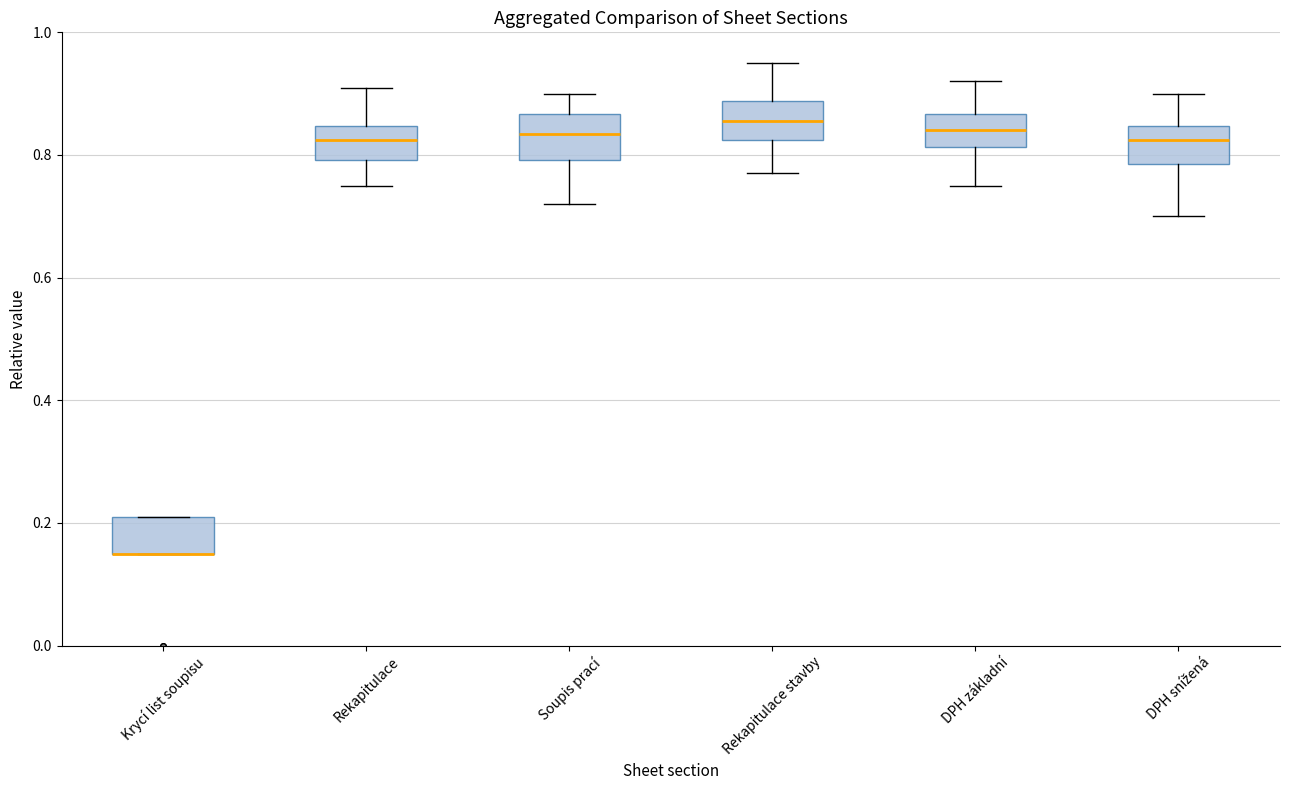

Reading left to right, read every box against the y-axis: the position of its median line, the range the box covers, and the ends of its whiskers. The values are not printed on the chart, so give them approximately, as read against the axis.

Krycí list soupisu: median 0.16 (drawn on the box's lower edge), box 0.16 to 0.22, whiskers 0.16 to 0.22
Rekapitulace: median 0.82, box 0.80 to 0.84, whiskers 0.76 to 0.92
Soupis prací: median 0.84, box 0.80 to 0.86, whiskers 0.72 to 0.90
Rekapitulace stavby: median 0.86, box 0.82 to 0.88, whiskers 0.78 to 0.96
DPH základní: median 0.84, box 0.82 to 0.86, whiskers 0.76 to 0.92
DPH snížená: median 0.82, box 0.78 to 0.84, whiskers 0.70 to 0.90